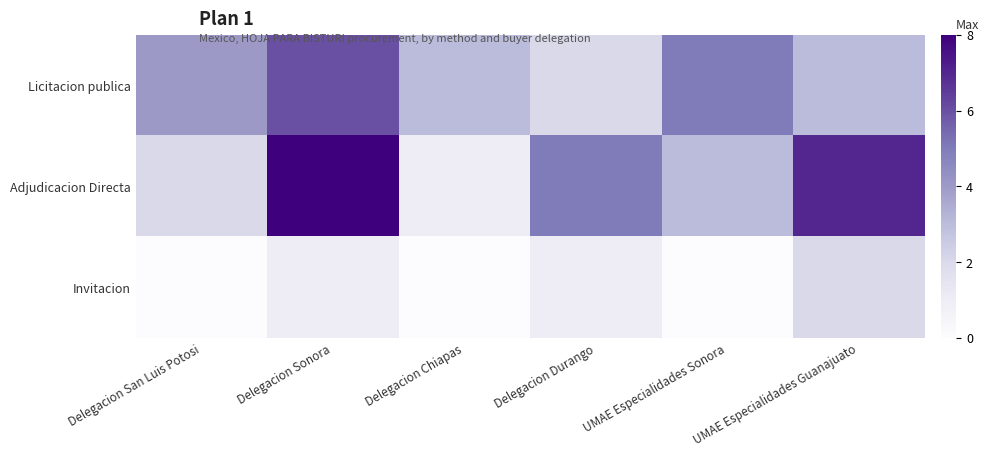

How many series are shown in this chart?

3